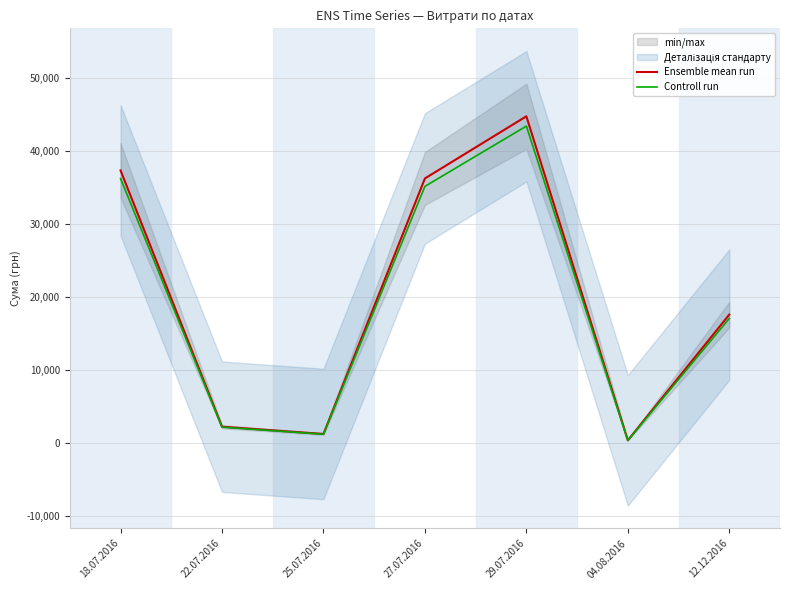

How many data points does each series have?

7